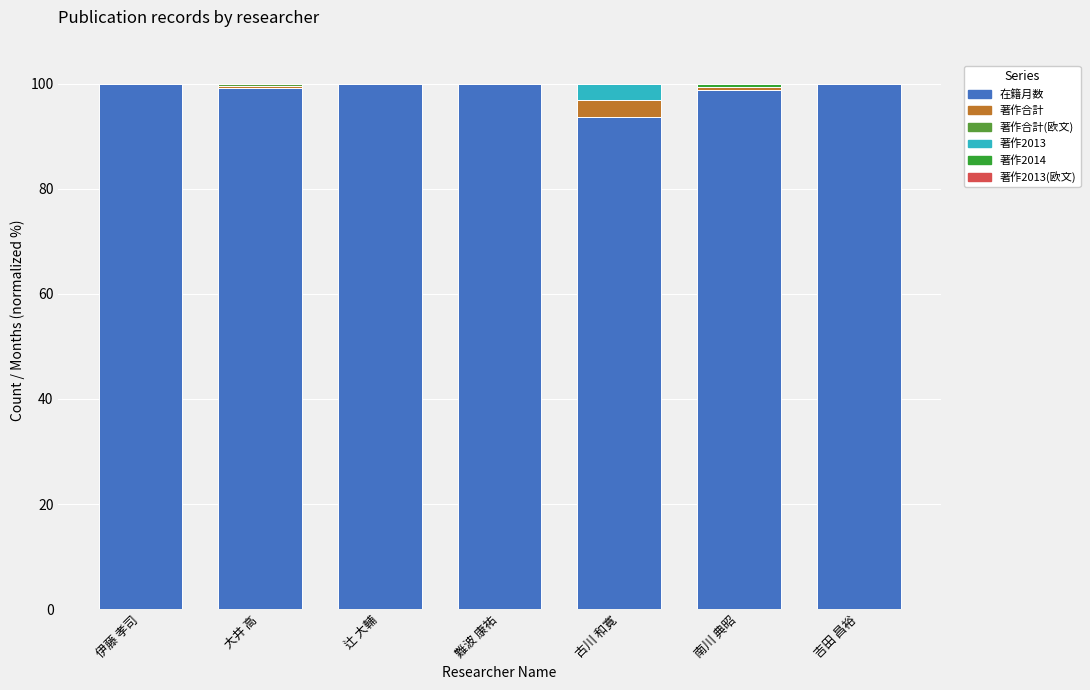

Count the number of data series in this chart.

5